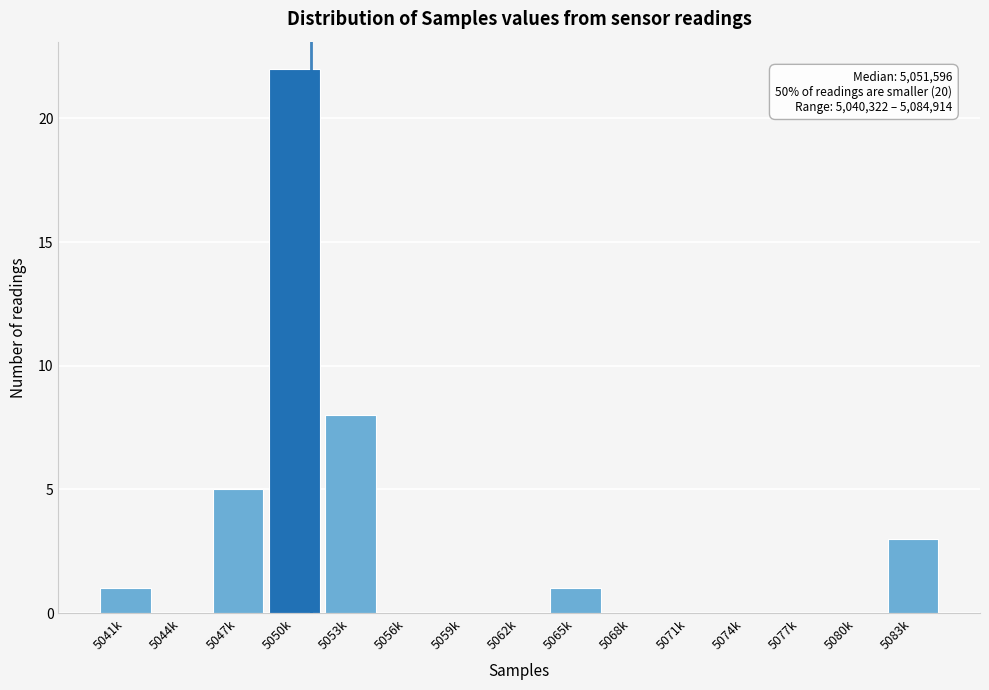

Reading left to right, extract all data points from this chart.

5041k=1	5044k=0	5047k=5	5050k=22	5053k=8	5056k=0	5059k=0	5062k=0	5065k=1	5068k=0	5071k=0	5074k=0	5077k=0	5080k=0	5083k=3